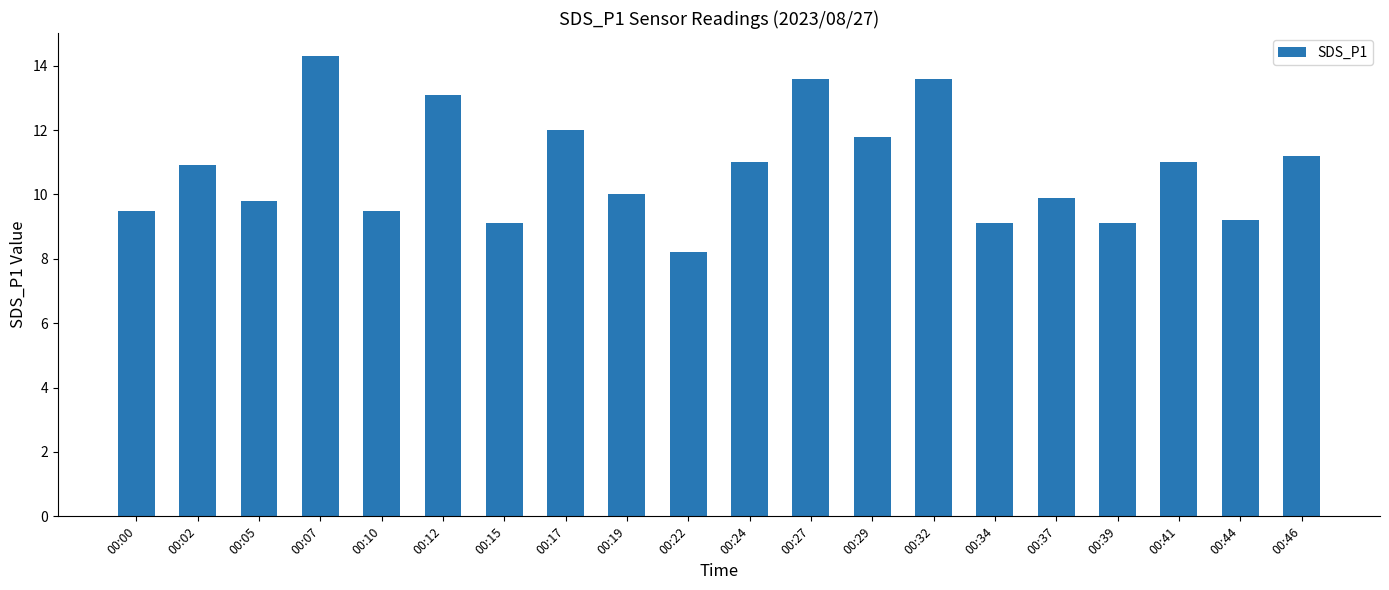

Reading right to left, list all the values displayed in this chart.

00:46=11.2	00:44=9.2	00:41=11.0	00:39=9.1	00:37=9.9	00:34=9.1	00:32=13.6	00:29=11.8	00:27=13.6	00:24=11.0	00:22=8.2	00:19=10.0	00:17=12.0	00:15=9.1	00:12=13.1	00:10=9.5	00:07=14.3	00:05=9.8	00:02=10.9	00:00=9.5